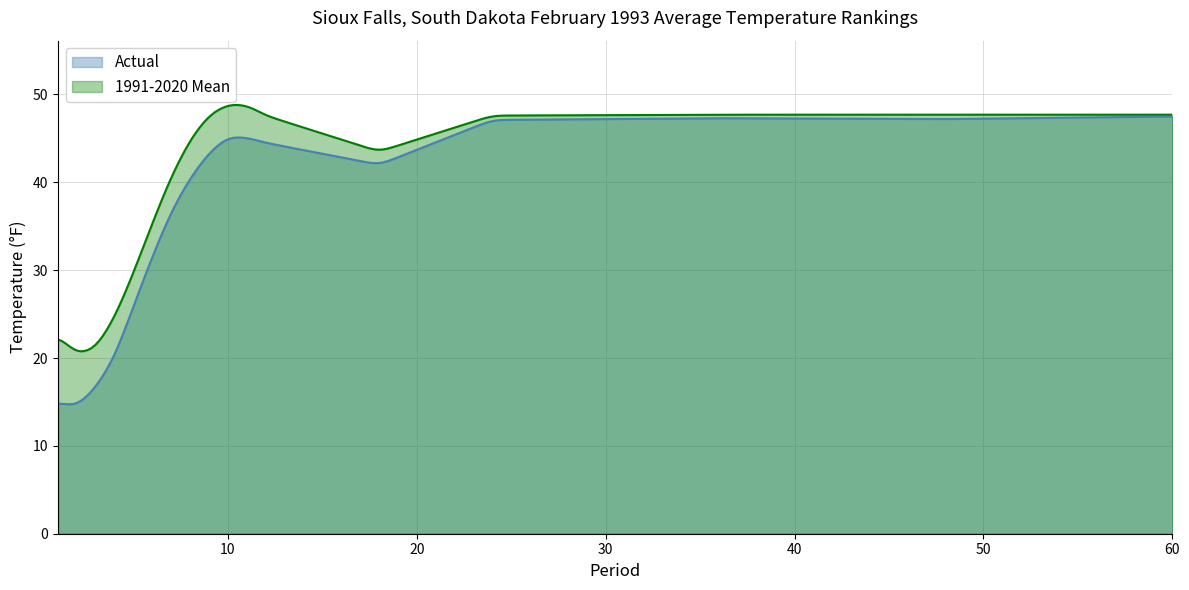

List the series in order of their overall mean, lowest first.

Actual, 1991-2020 Mean